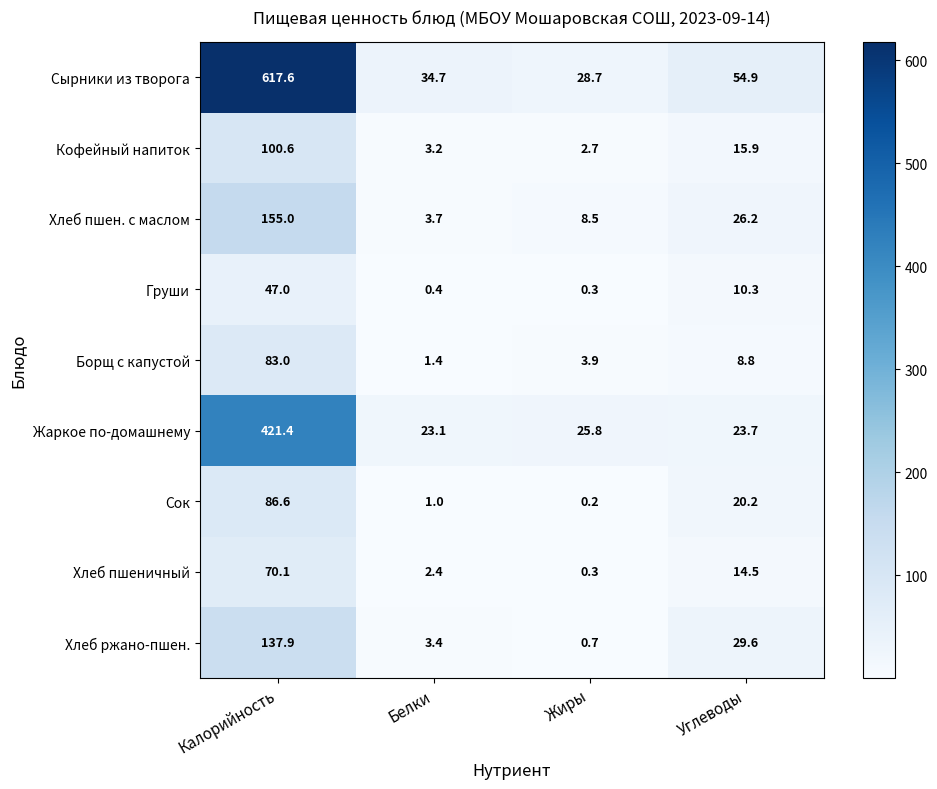

True or false: Груши has a value of 0.4 at Белки.

True